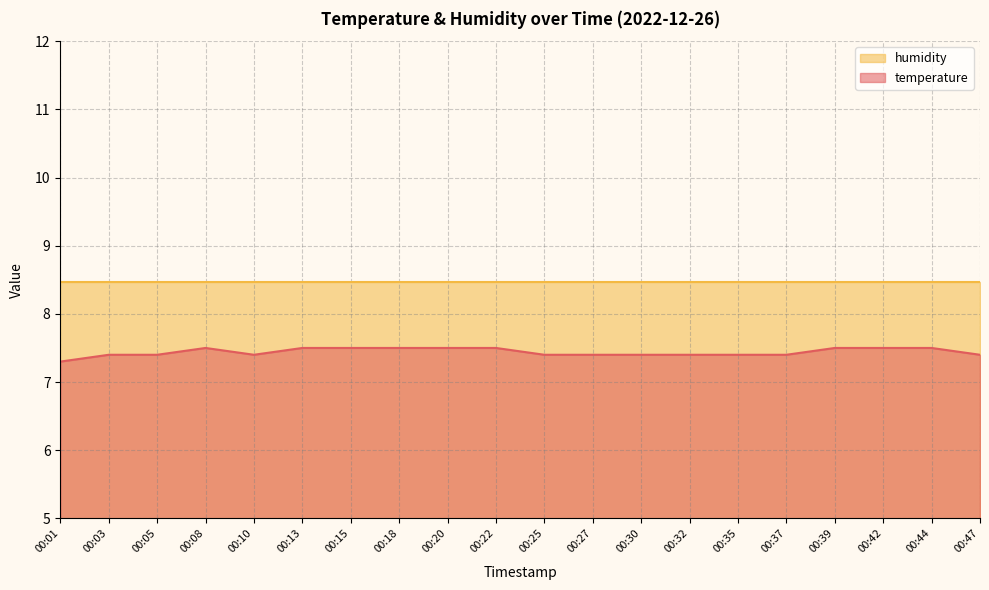

True or false: the data shows 2.9 at 00:20.

False